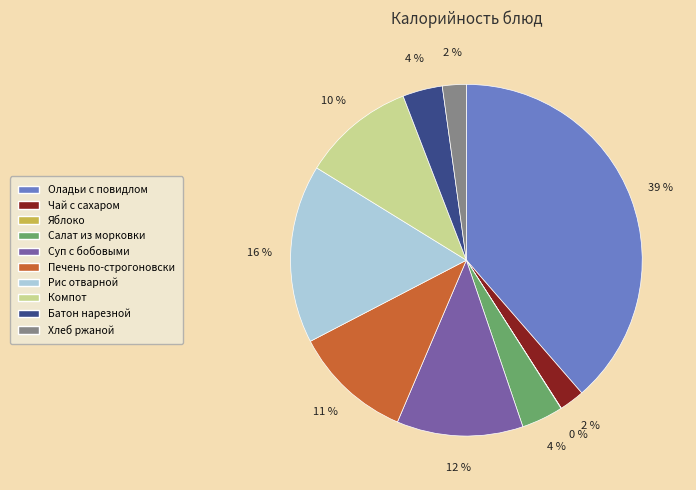

To the nearest percent, what is the average slice percentage?

10%